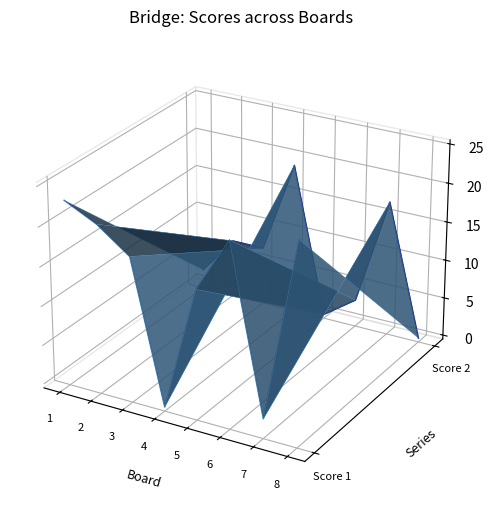

What is the difference between the Score 1 values at 7 and 3?

0.1